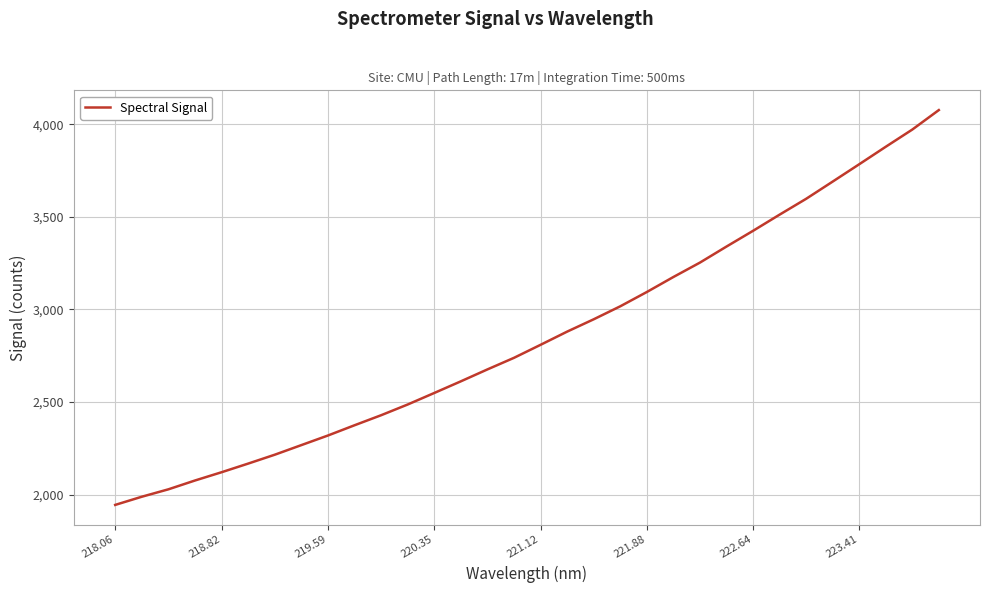

What is the difference between the maximum and minimum values?

2133.3